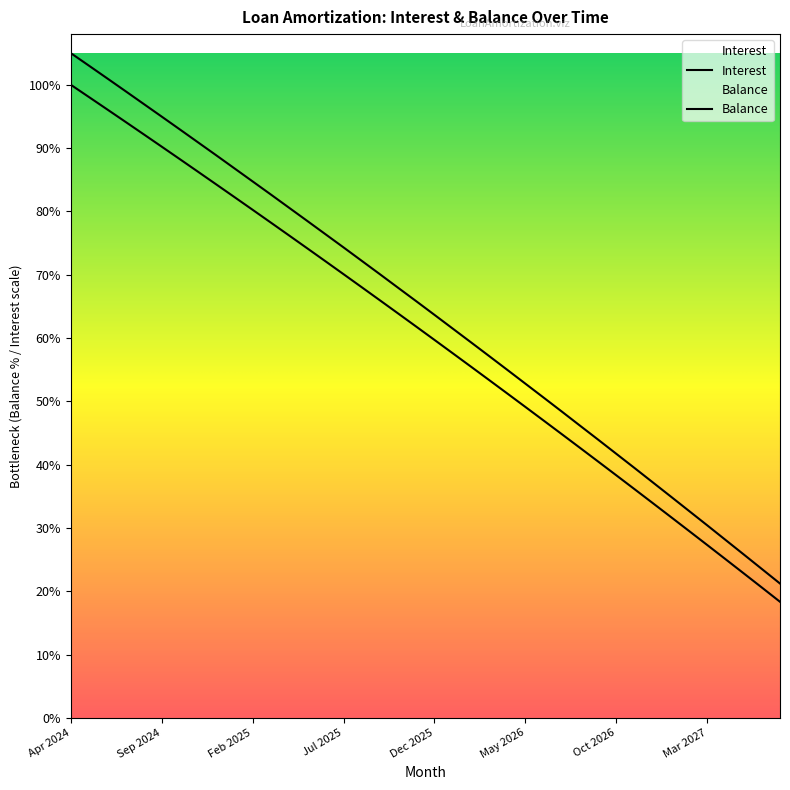

How many lines are shown in the chart?

2